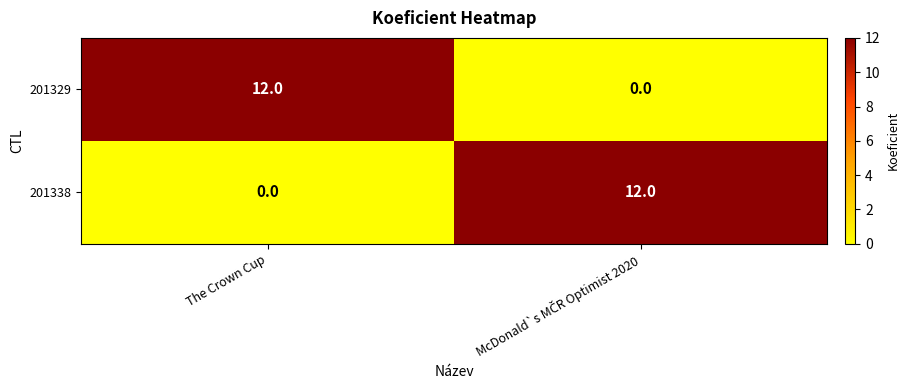

At The Crown Cup, list the series in order from smallest to largest.

201338, 201329